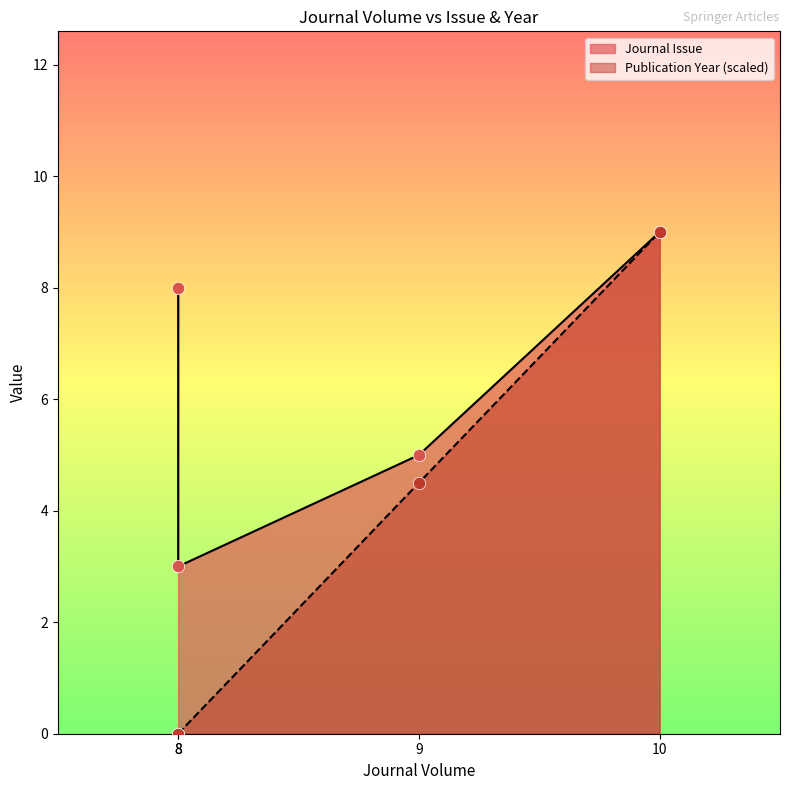

Which series has the largest Y range (max minus min)?

Publication Year